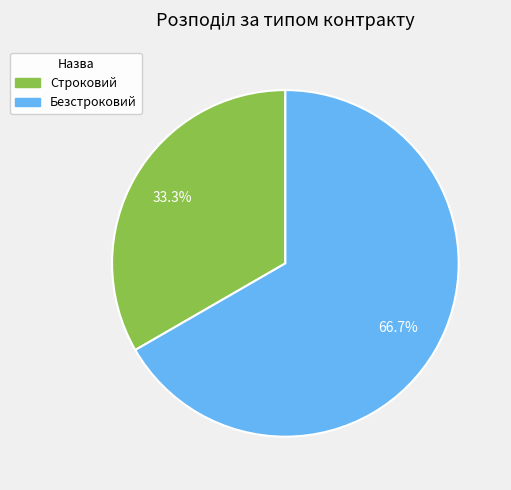

How many segments does this pie chart have?

2